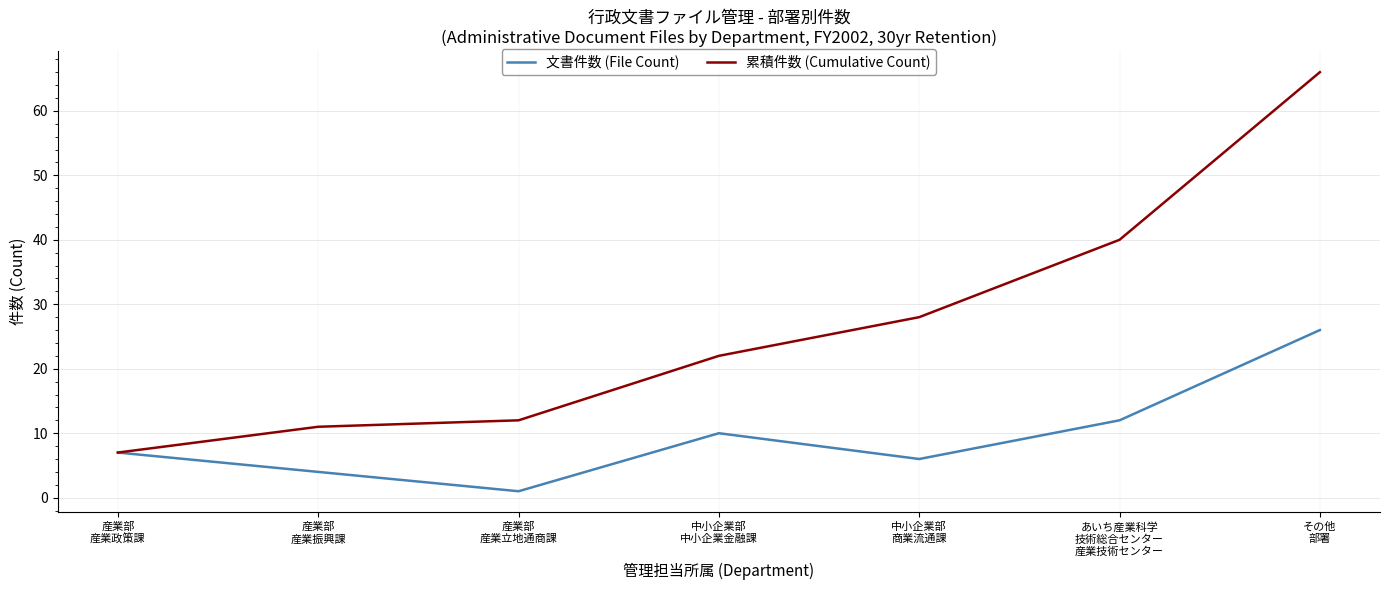

List the series in order of their peak value, lowest first.

文書件数 (File Count), 累積件数 (Cumulative Count)